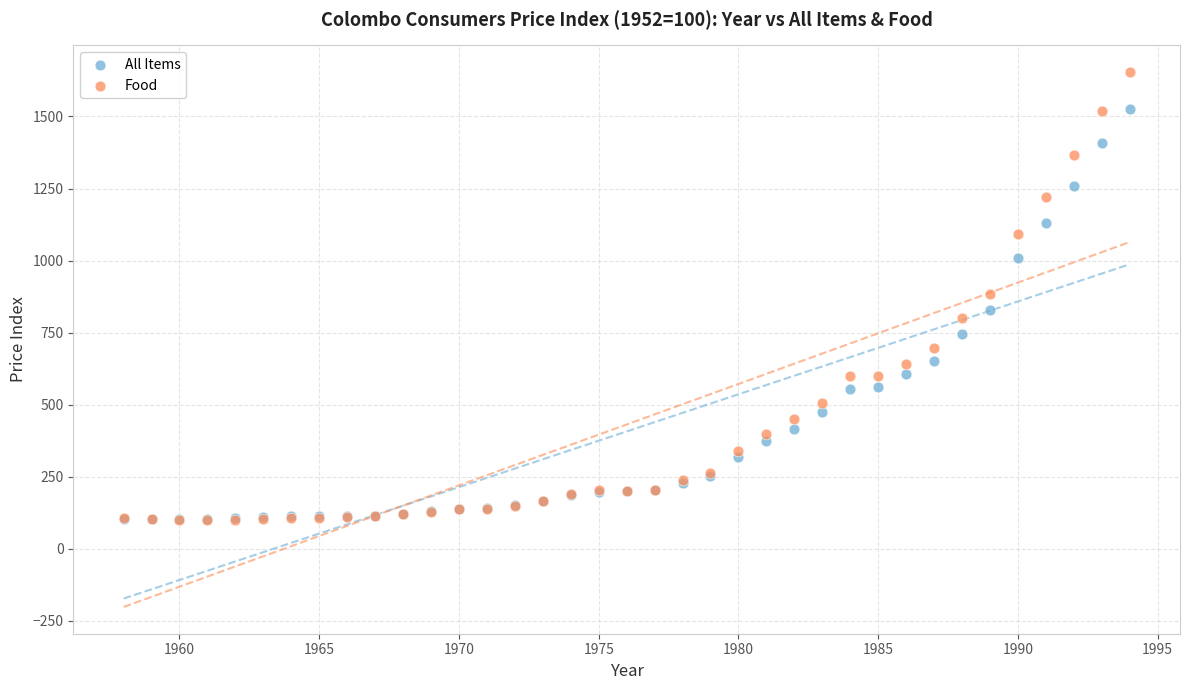

What are all the series names shown in the legend?

All Items, Food